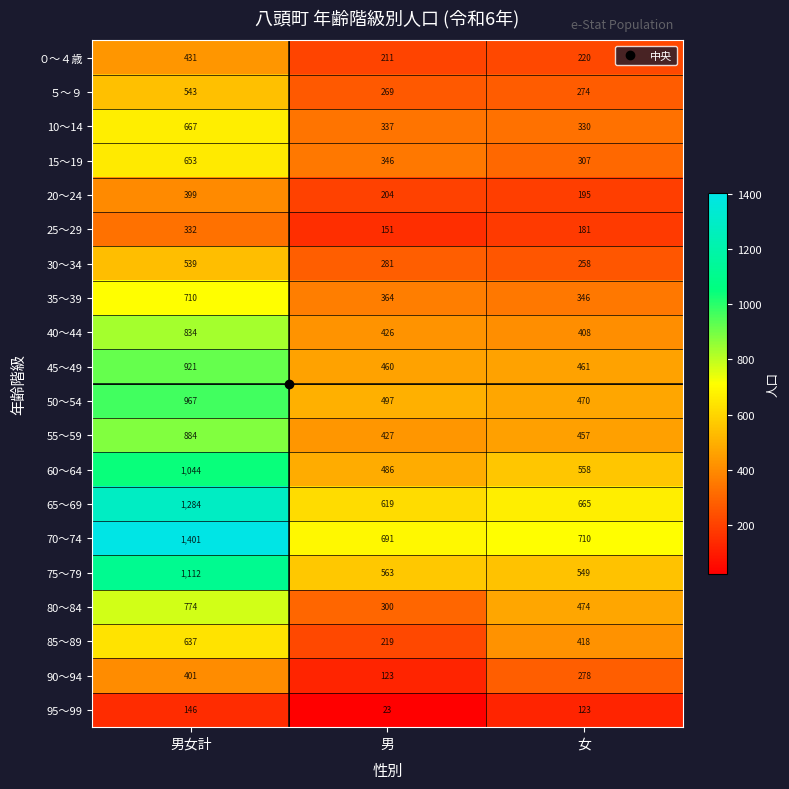

Where is 20～24 nearest to the value 297?

男